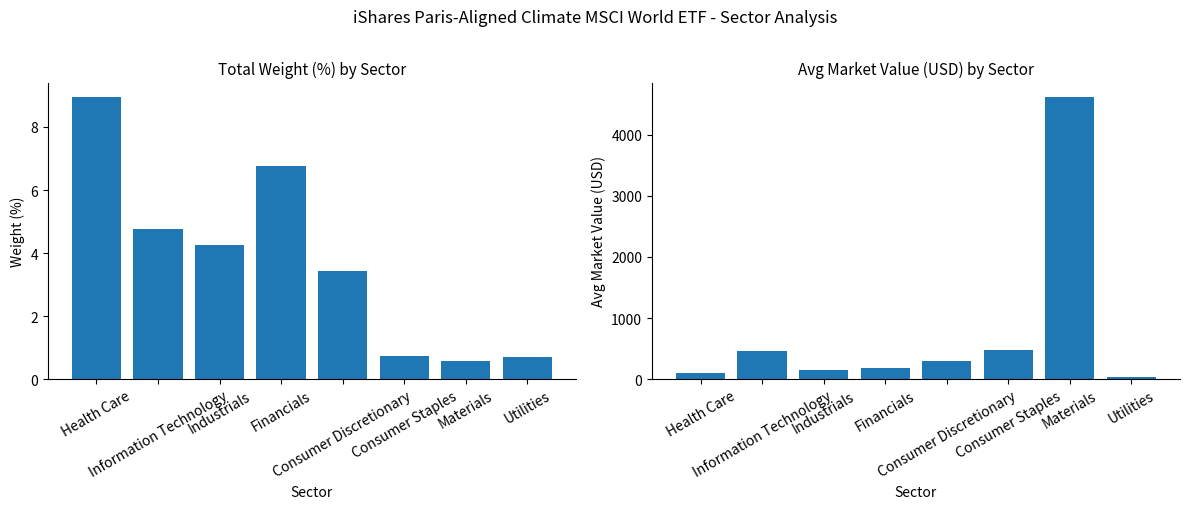

What is the difference between the Avg Market Value (USD) values at Consumer Staples and Information Technology?

25.8